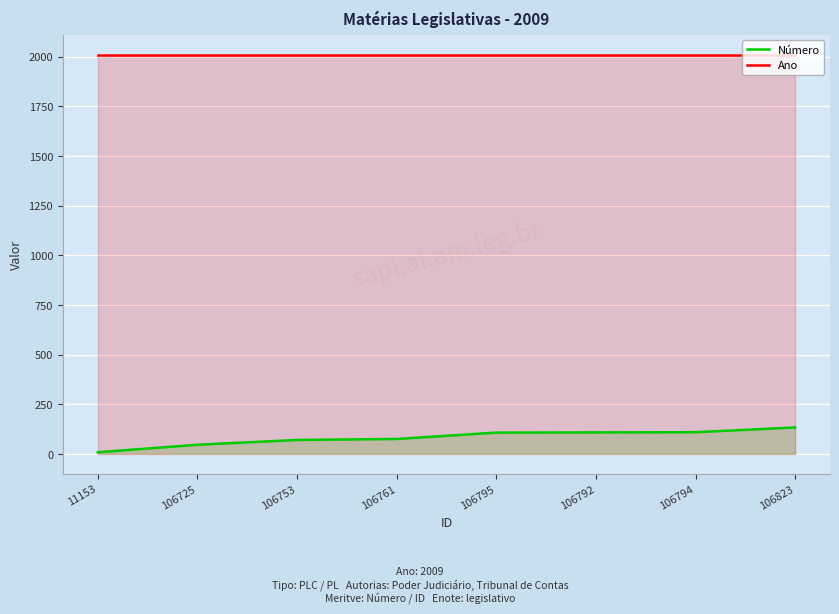

True or false: Número has more than 2 points higher than both neighbors.

False